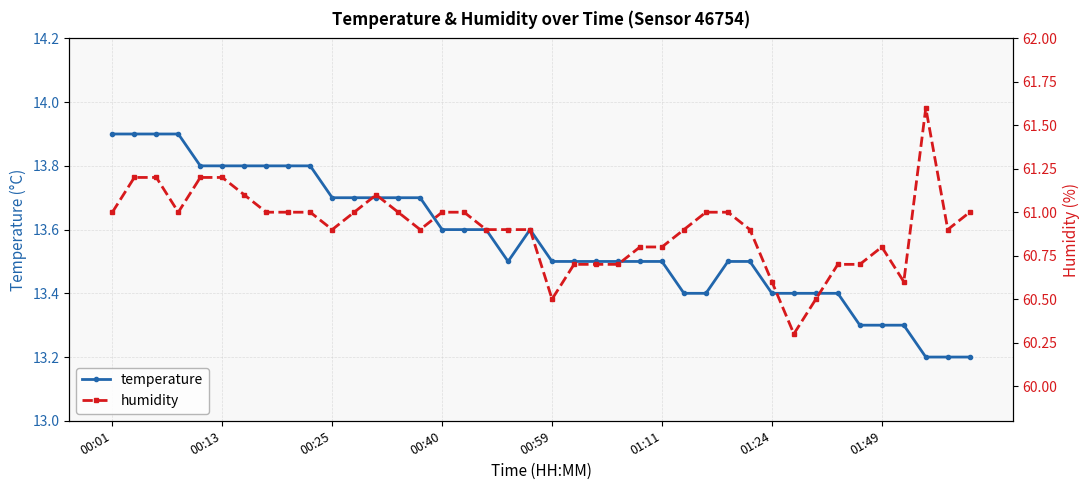

Where is humidity nearest to the value 60?

31